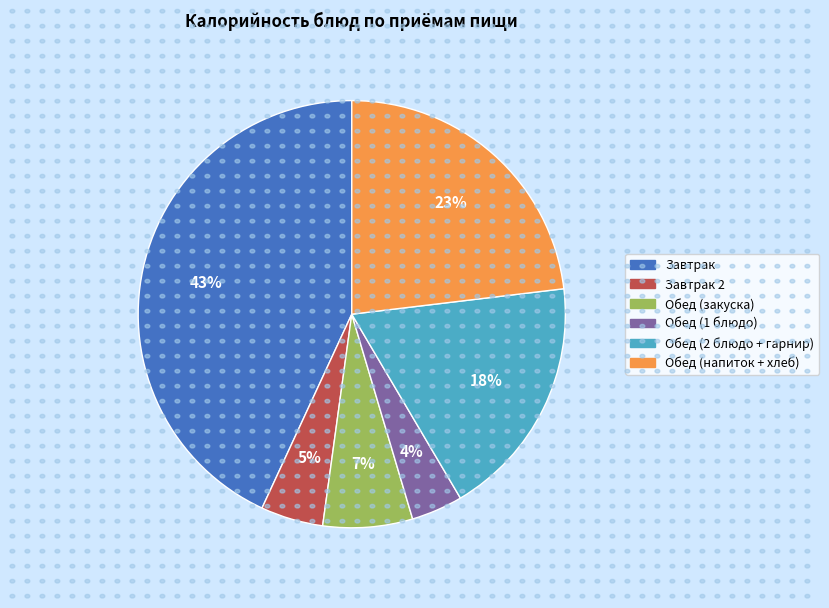

Which slice is the largest?

Завтрак